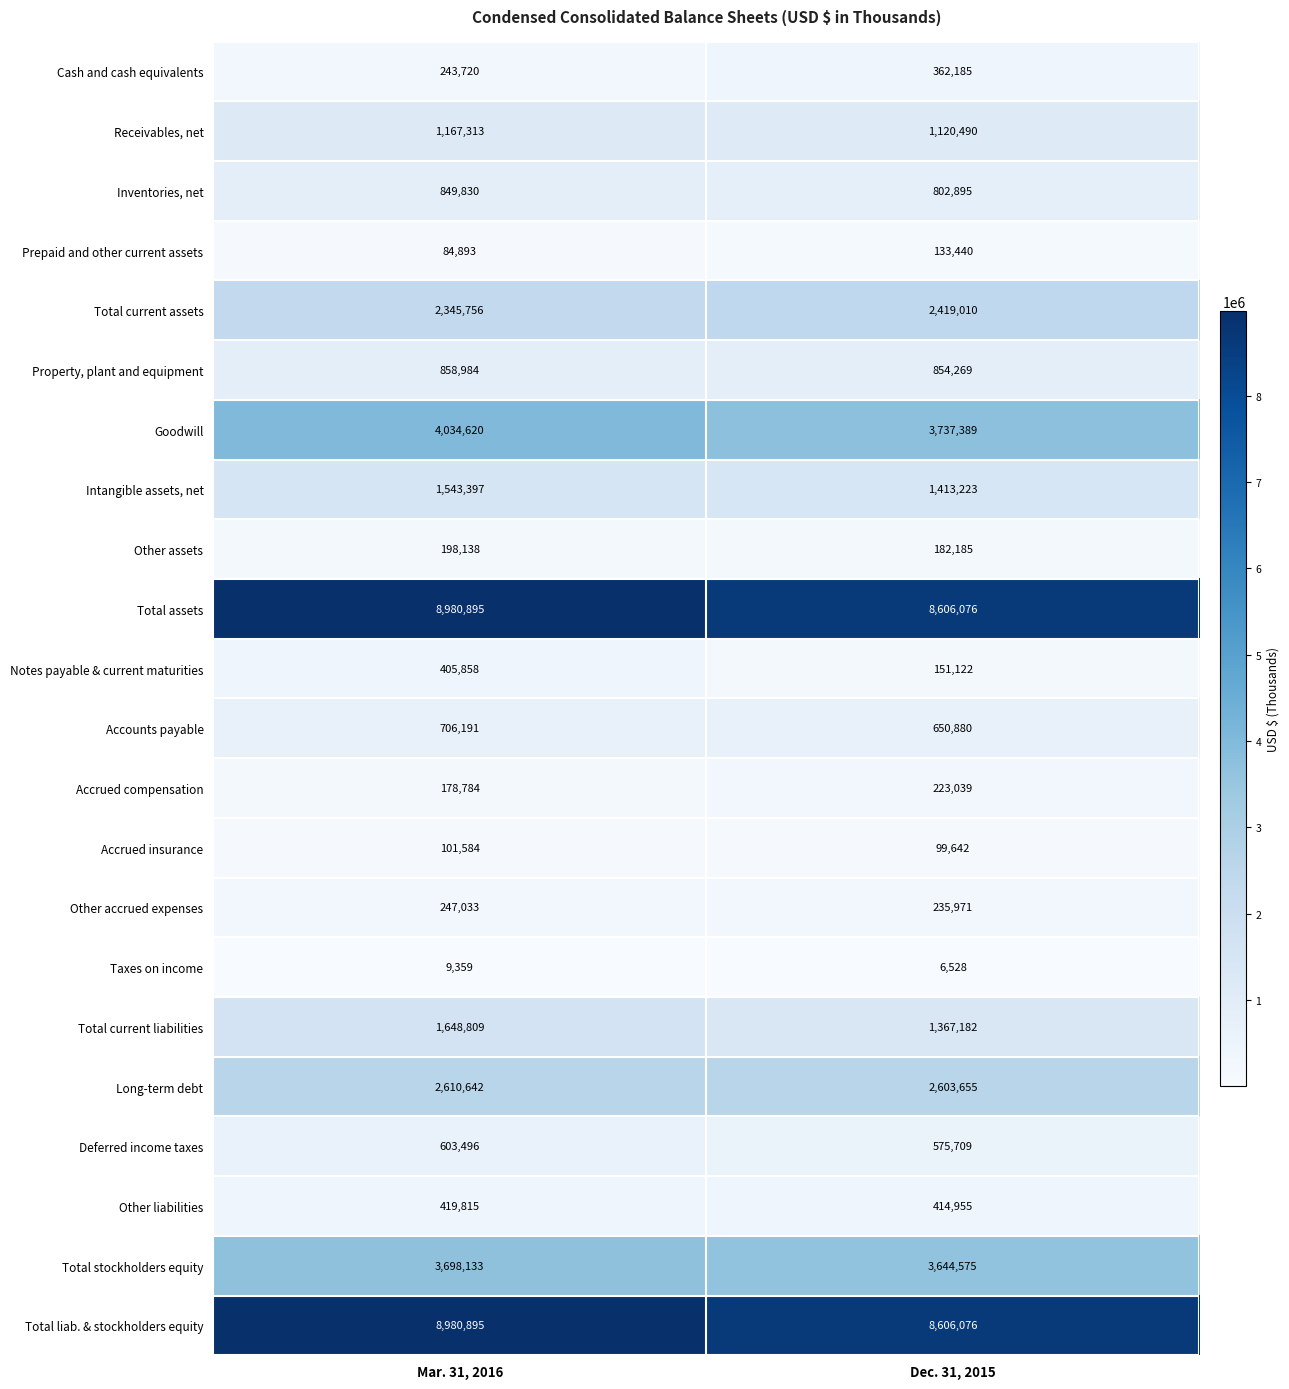

The Total assets series shows 8606076 at Dec. 31, 2015. True or false?

True